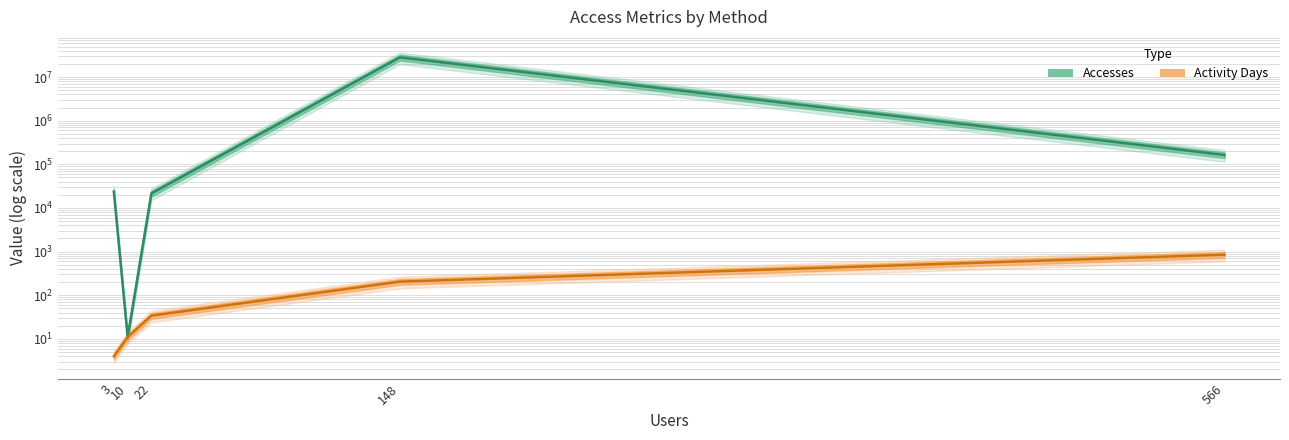

How many lines are shown in the chart?

2